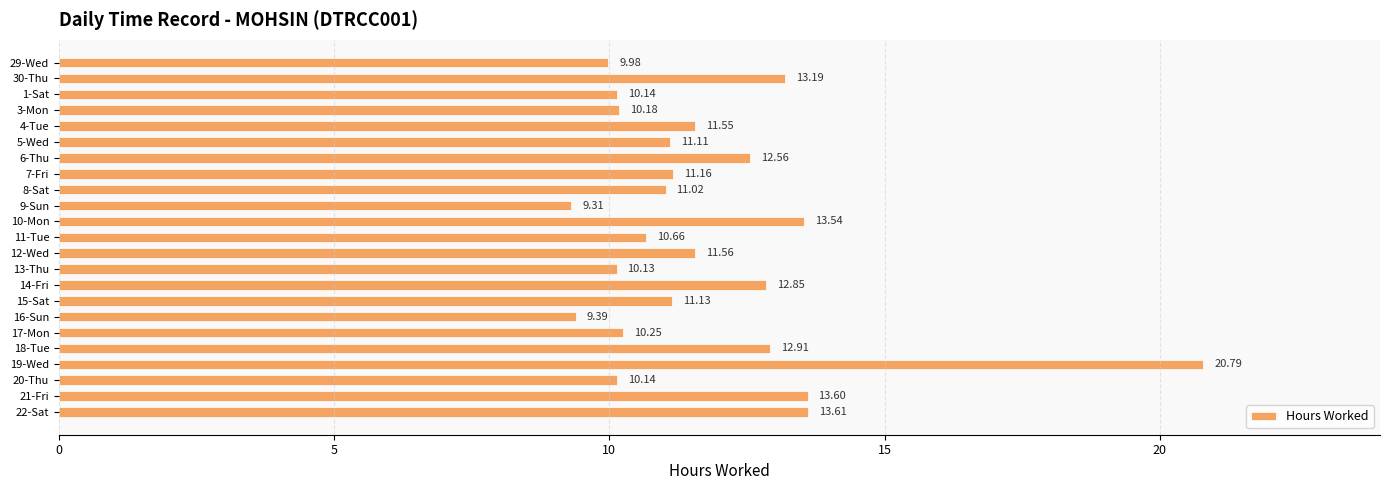

What is the change in value from 16-Sun to 19-Wed?

+11.4